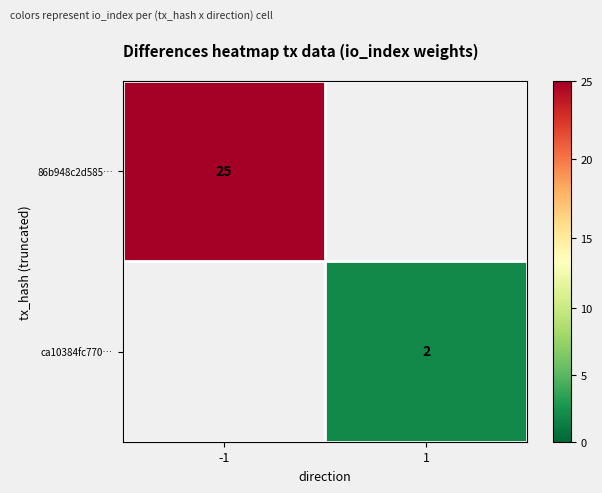

True or false: ca10384fc770… has a value of 3 at 1.

False